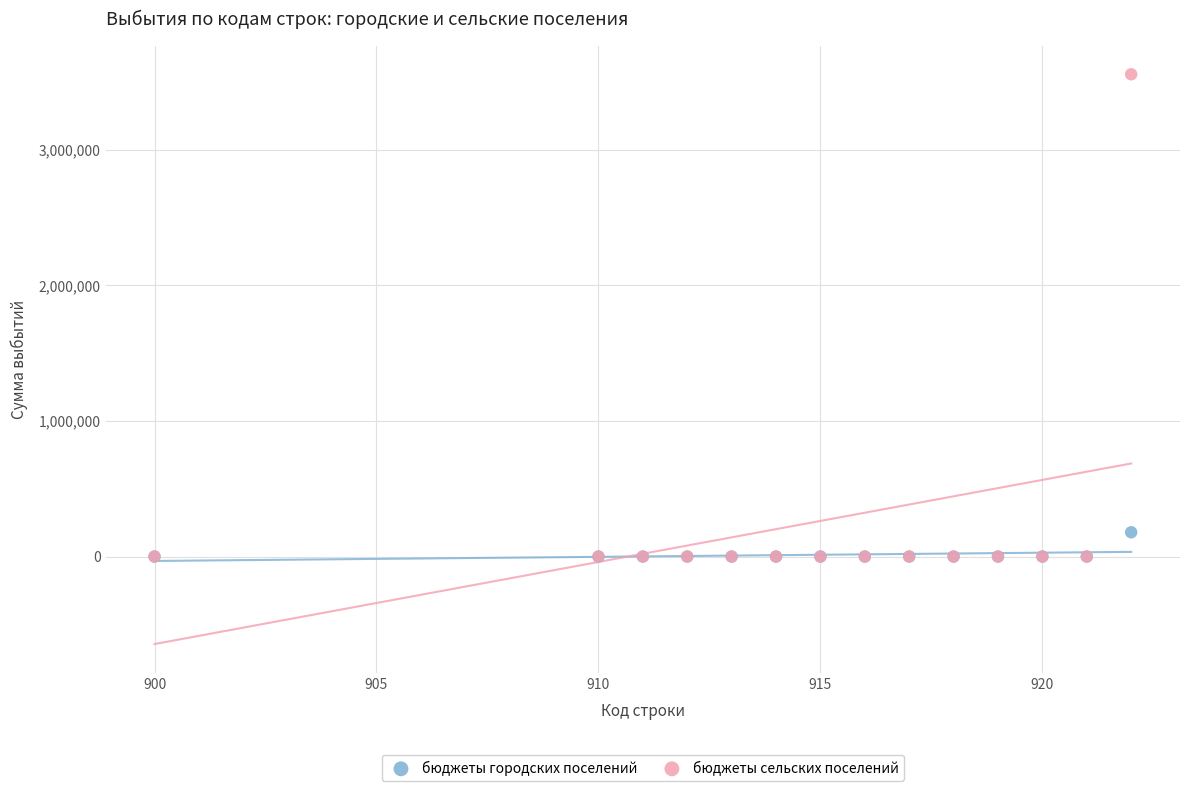

Across all series, what Y value is closest to 1778495?

179014.7